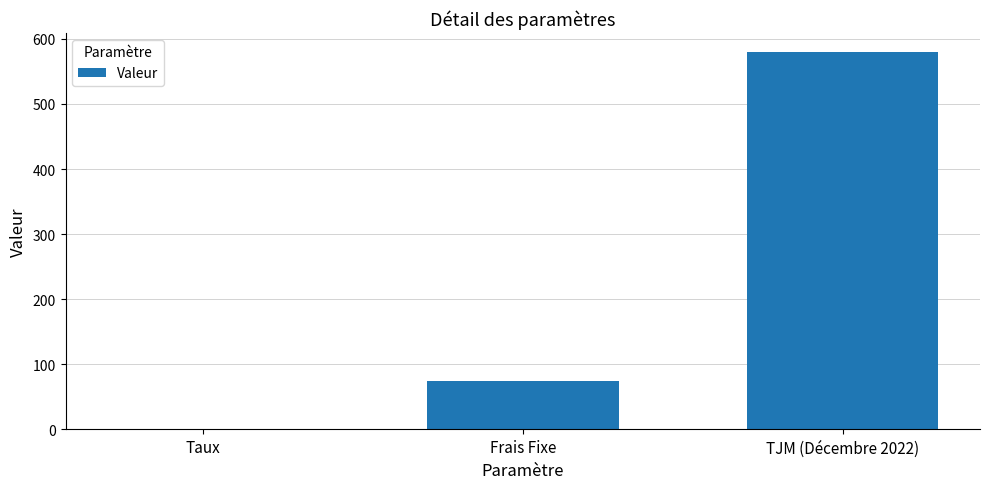

Where is the data nearest to the value 290?

Frais Fixe